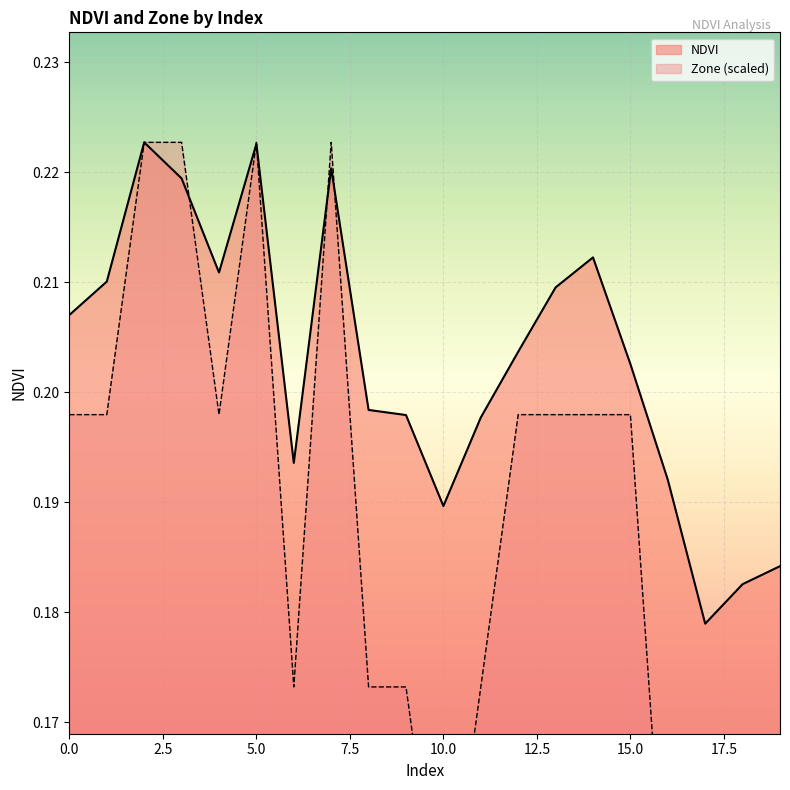

Reading left to right, list all the values displayed in this chart.

NDVI: 0.2	0.2	0.2	0.2	0.2	0.2	0.2	0.2	0.2	0.2	0.2	0.2	0.2	0.2	0.2	0.2	0.2	0.2	0.2	0.2
Zone: 0.2	0.2	0.2	0.2	0.2	0.2	0.2	0.2	0.2	0.2	0.1	0.2	0.2	0.2	0.2	0.2	0.1	0.1	0.1	0.1